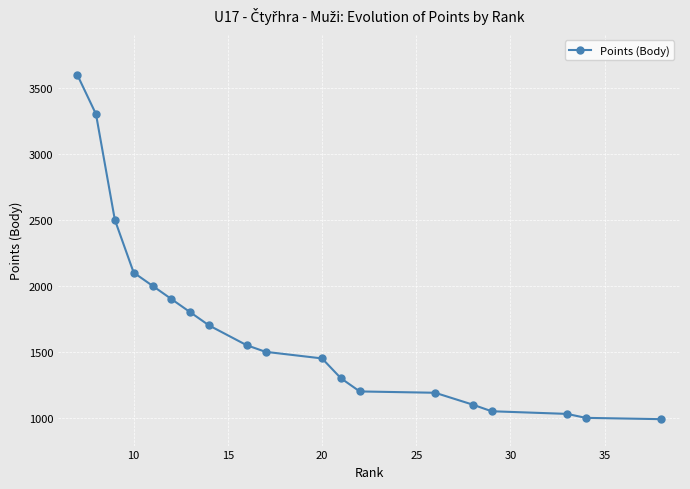

What is the value of the 5th point from the left?

2000